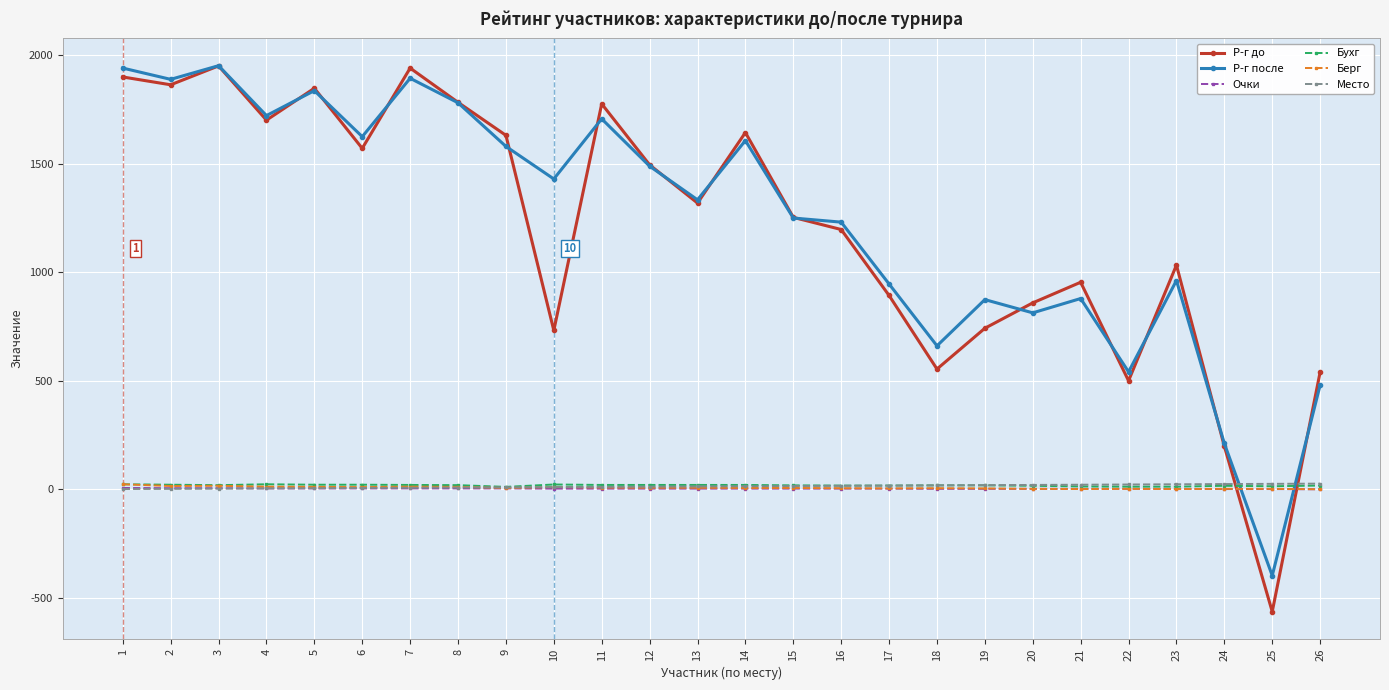

How many lines are shown in the chart?

6